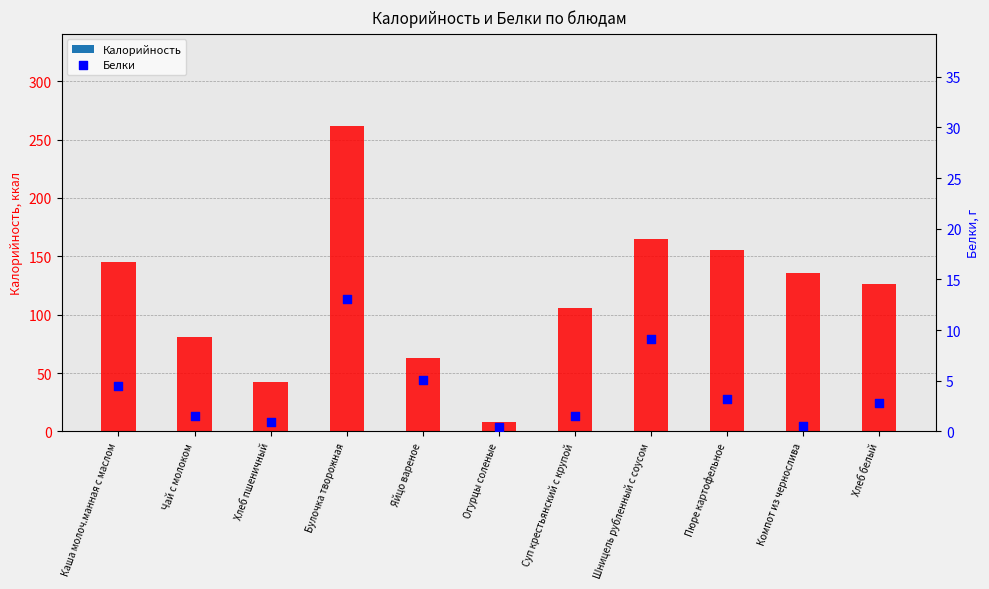

Which series has the largest Y range (max minus min)?

Калорийность